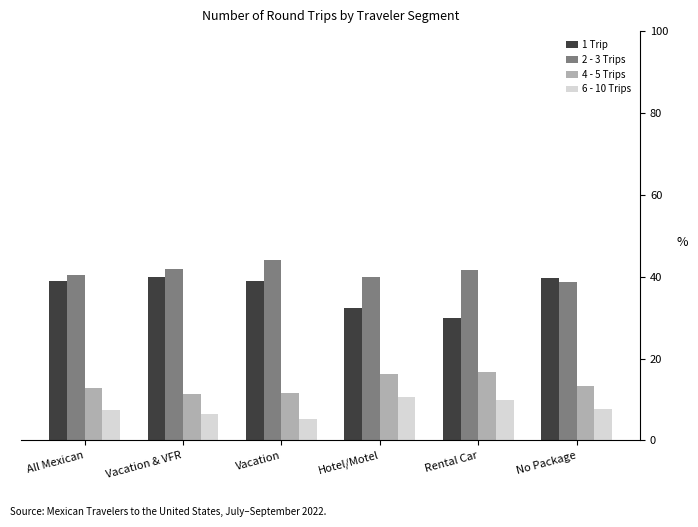

Count the number of categories in the chart.

6